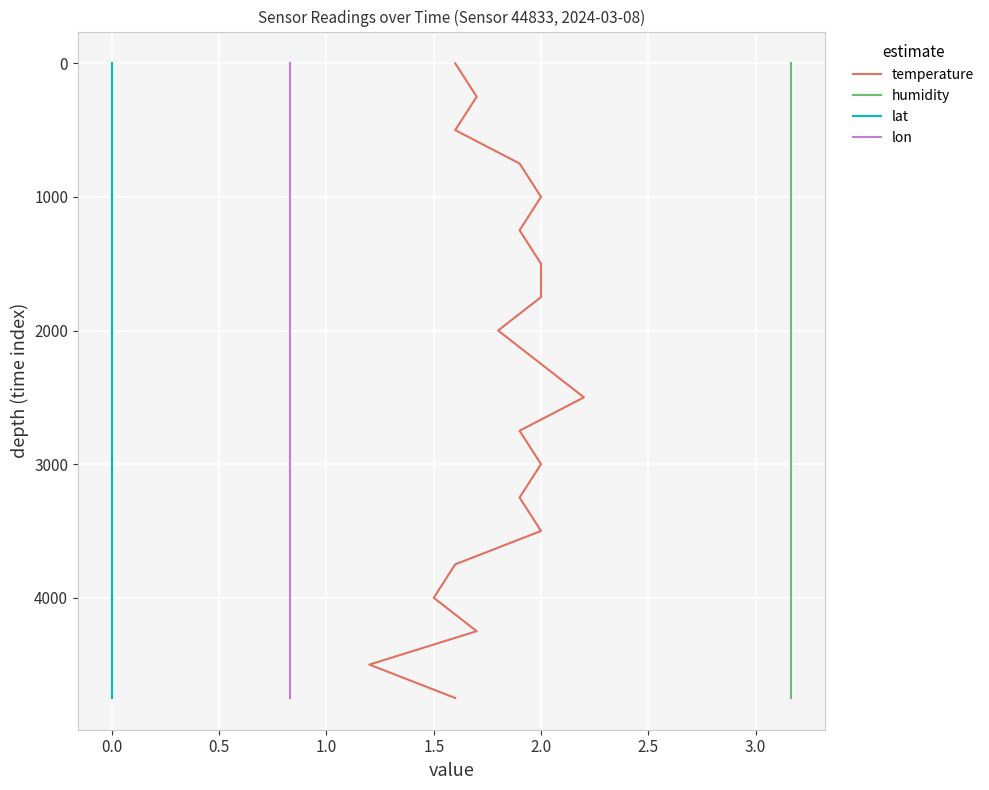

Which series has the largest range (max minus min)?

temperature